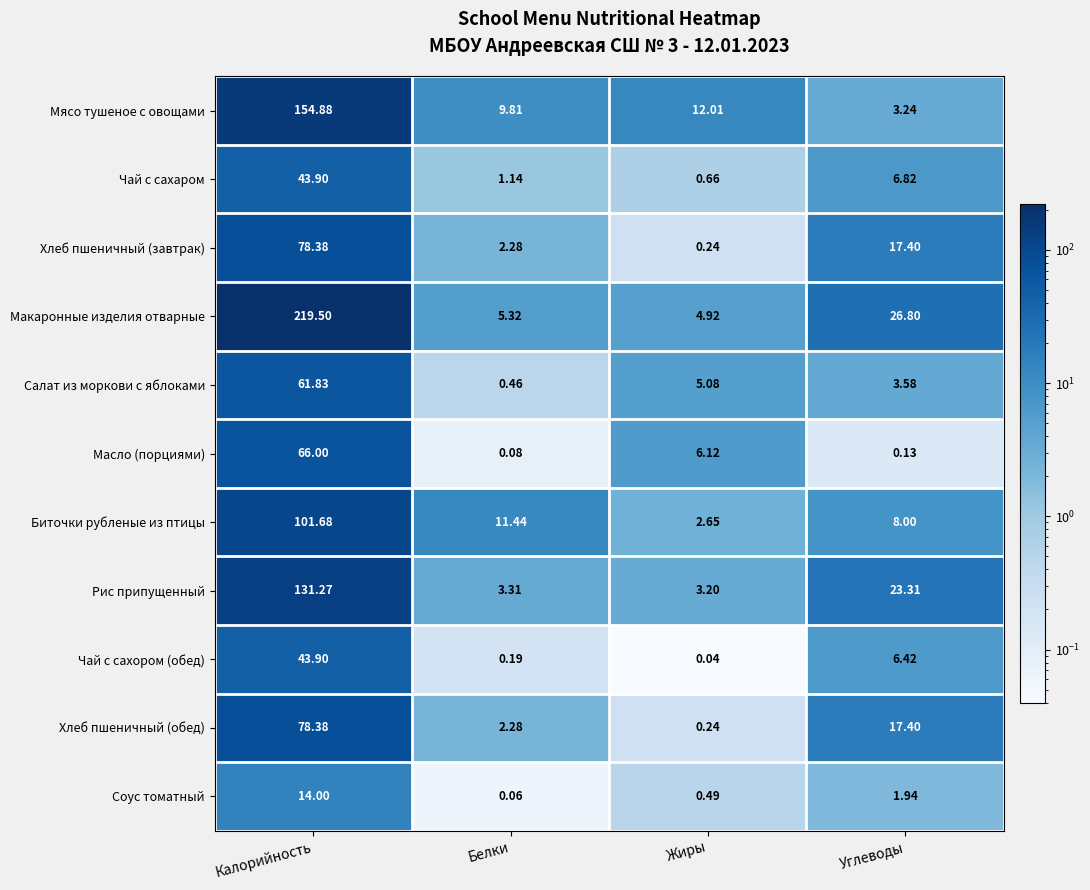

At which label does Хлеб пшеничный (обед) first exceed 17?

Калорийность